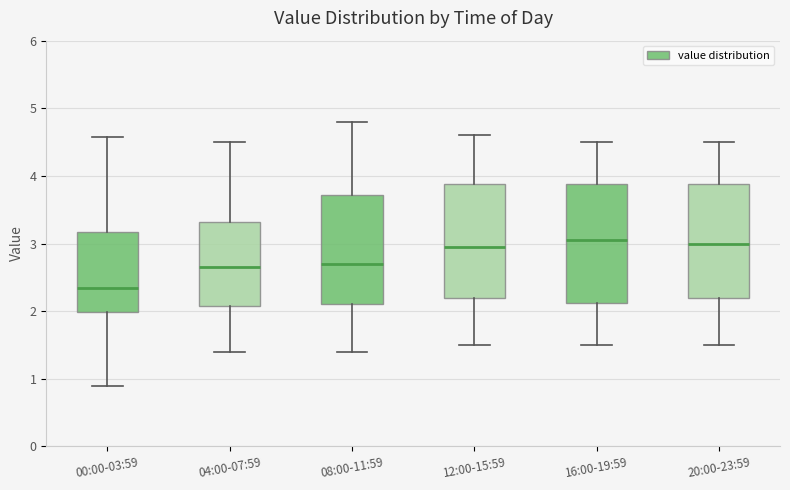

Where does the lower whisker of the box for 08:00-11:59 end on the y-axis? The values are not printed on the chart, so give them approximately, as read against the axis.

1.4